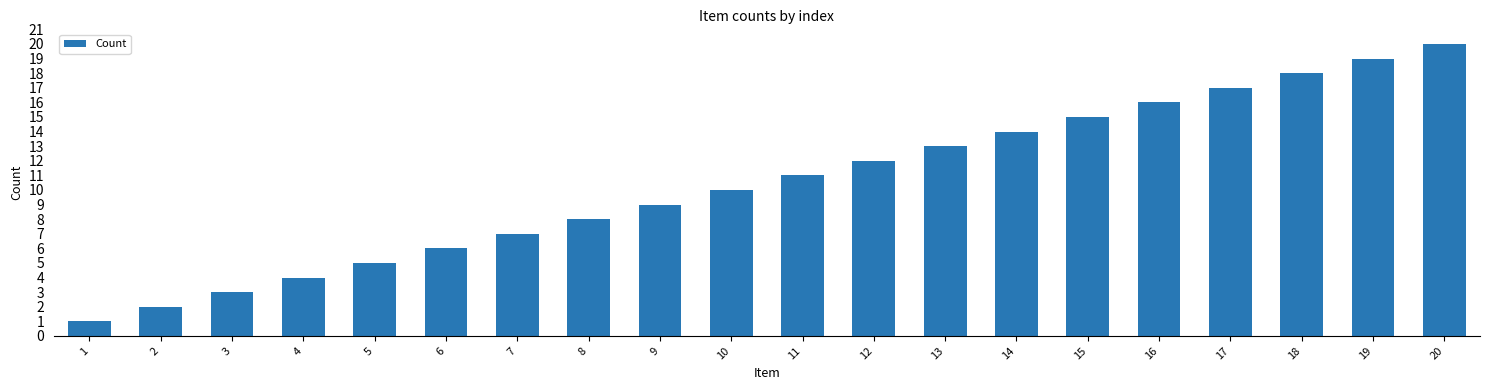

What is the value of the 8th bar from the left?

8